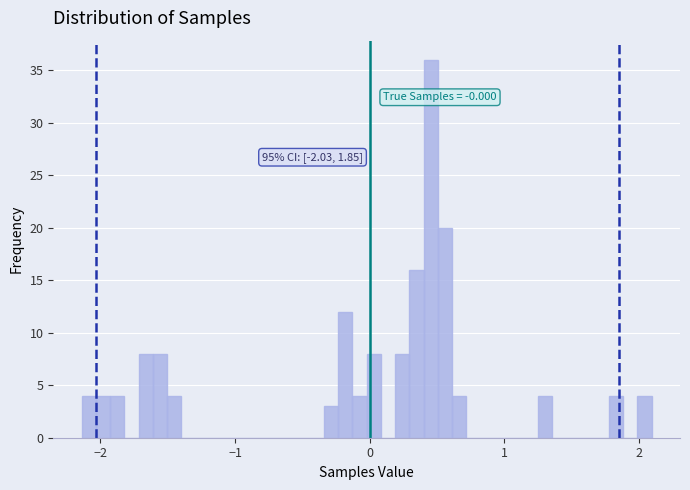

Around what value on the x-axis is the tallest bar? Give the approximate position of its centre, as read against the axis.

0.5